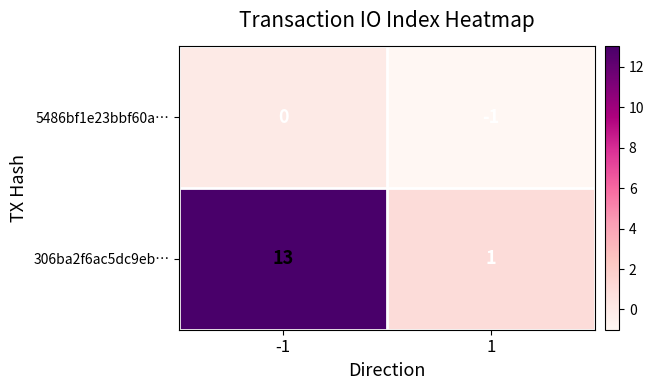

How many data points in 5486bf1e23bbf60a… are less than 0?

1